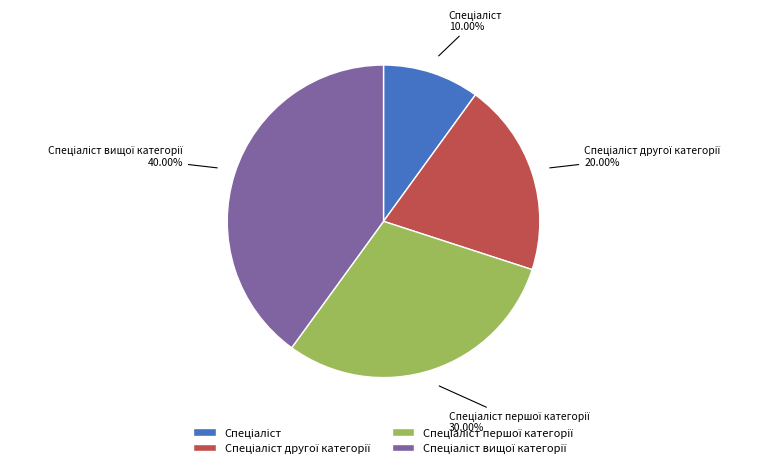

Is there any slice that represents more than half of the pie?

No